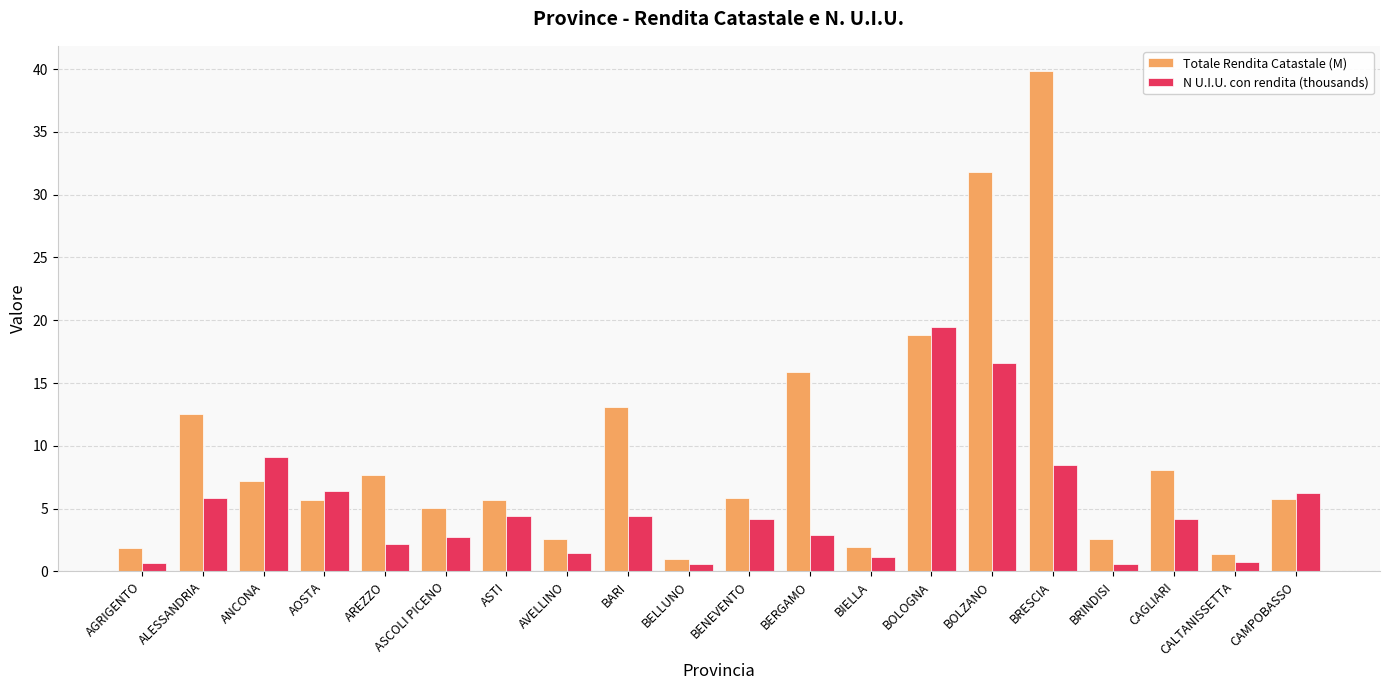

Is it true that Totale Rendita Catastale (M) equals 5.7 at ASTI?

True